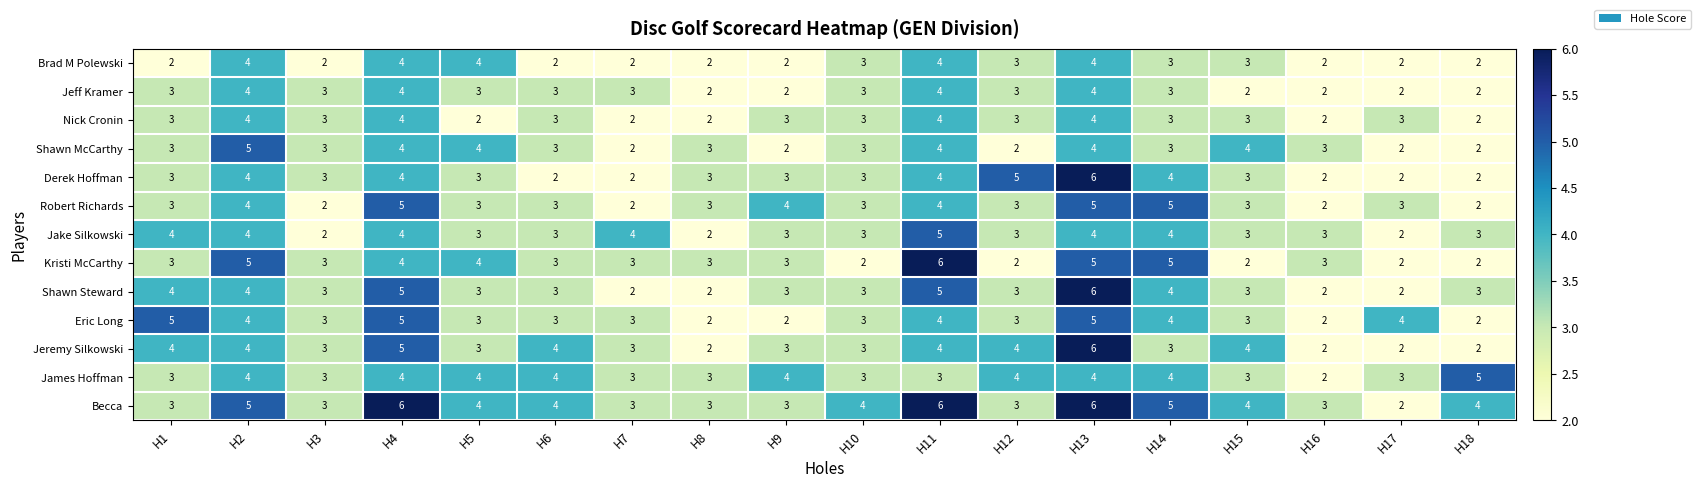

Where does the Jake Silkowski series first go above 3?

H1